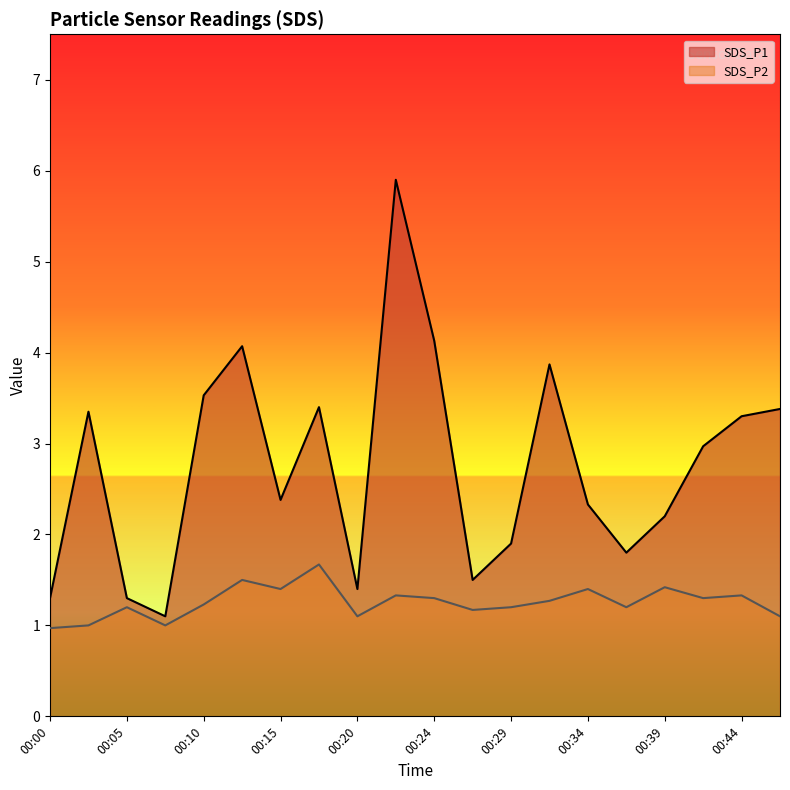

At 00:32, list the series in order from largest to smallest.

SDS_P1, SDS_P2